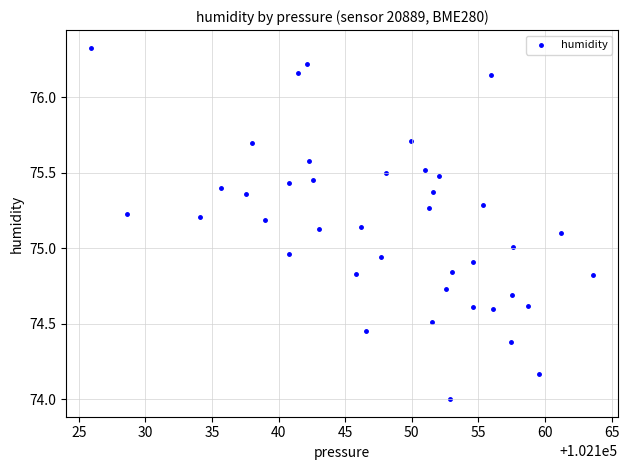

What is the range of Y values (max minus min)?

2.3